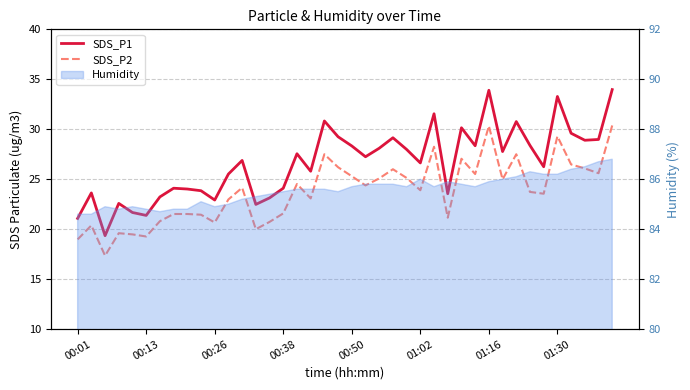

The SDS_P1 series shows 34.0 at 39. True or false?

True